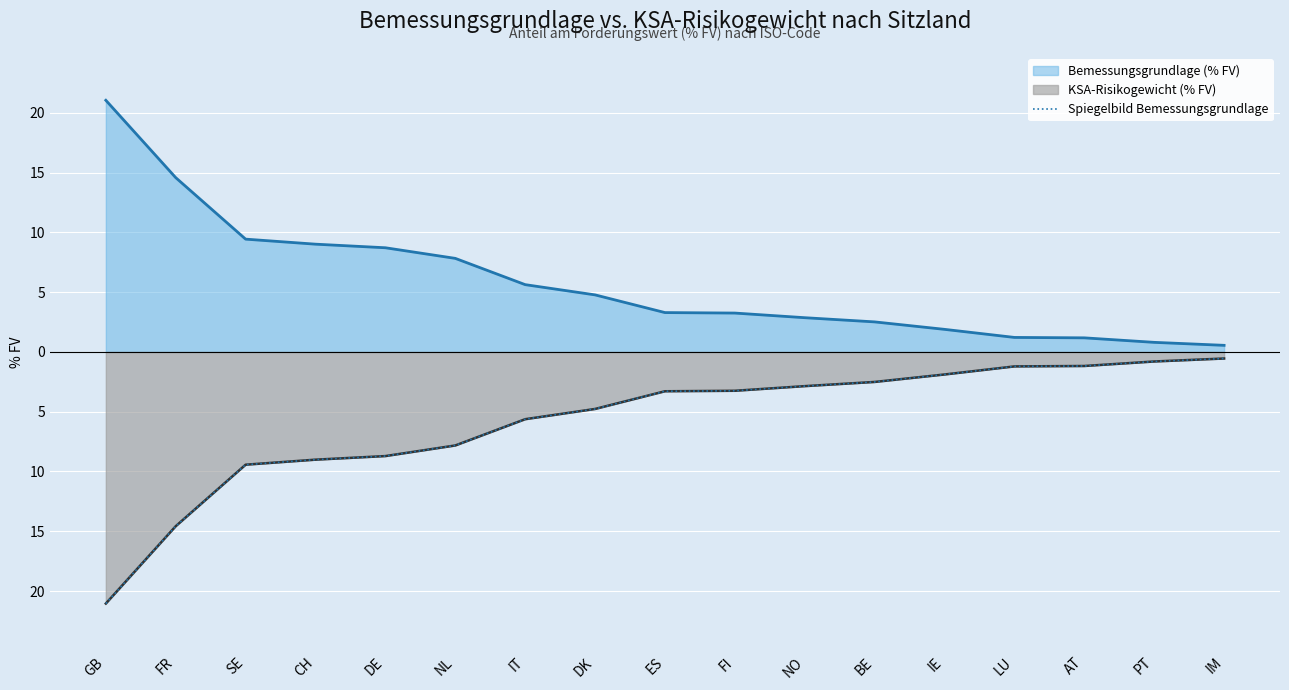

What is the label of the 3rd point from the right?

AT